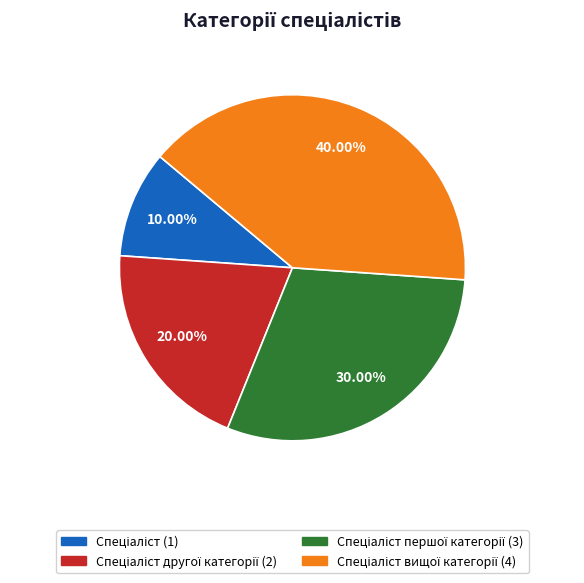

Is there any slice that represents more than half of the pie?

No